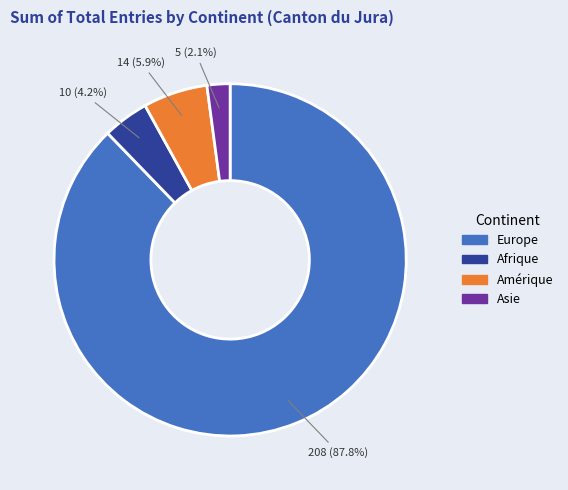

To the nearest percent, what is the difference between the largest and smallest slice percentages?

86%